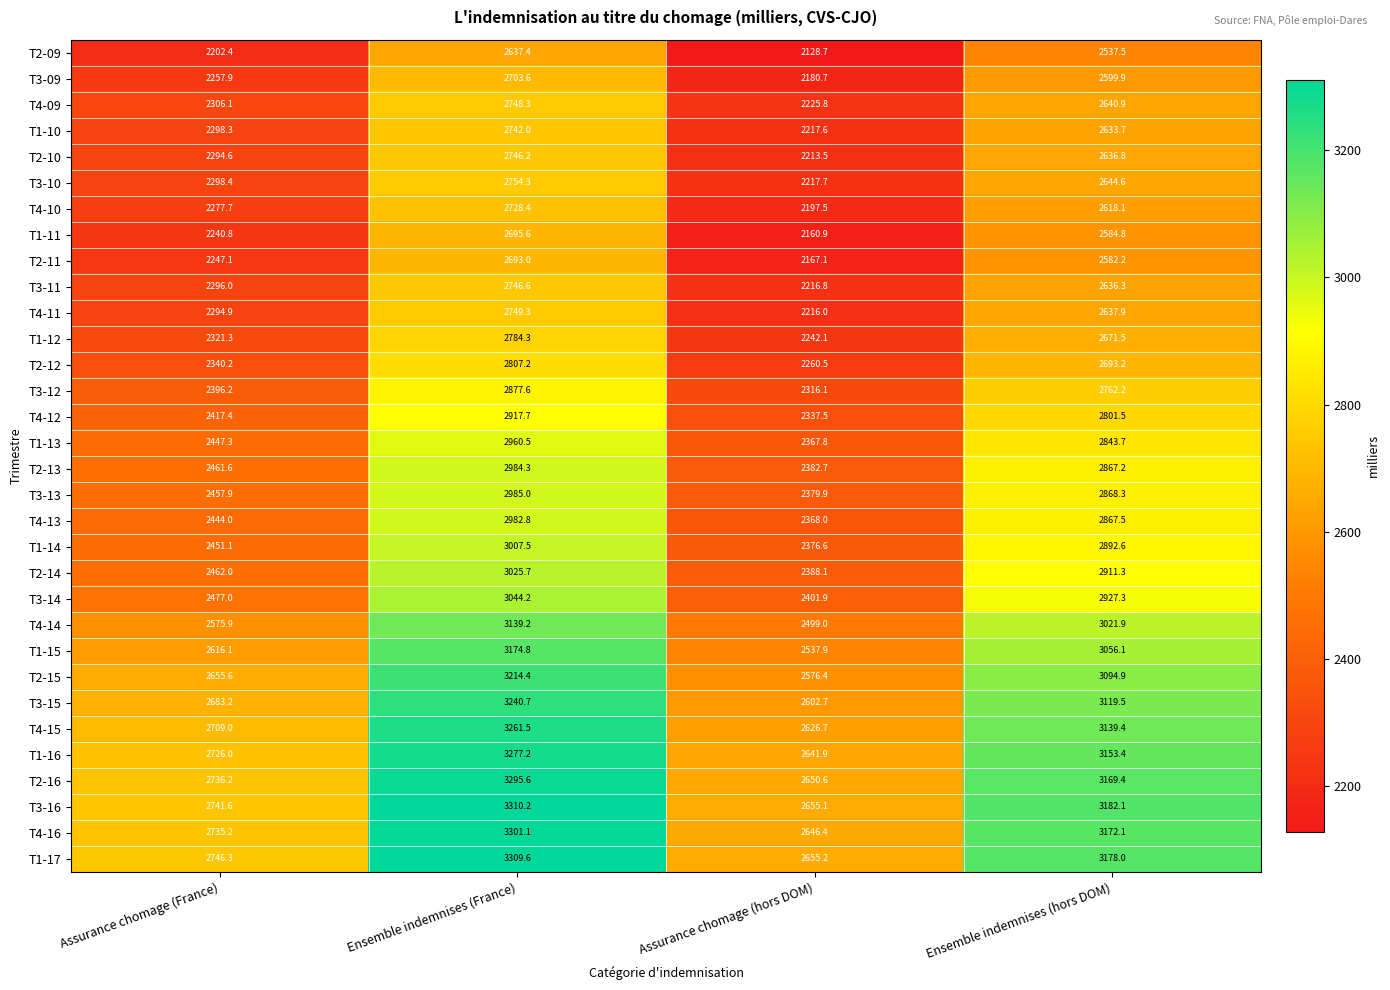

Where is T1-10 nearest to the value 2479?

Ensemble indemnises (hors DOM)